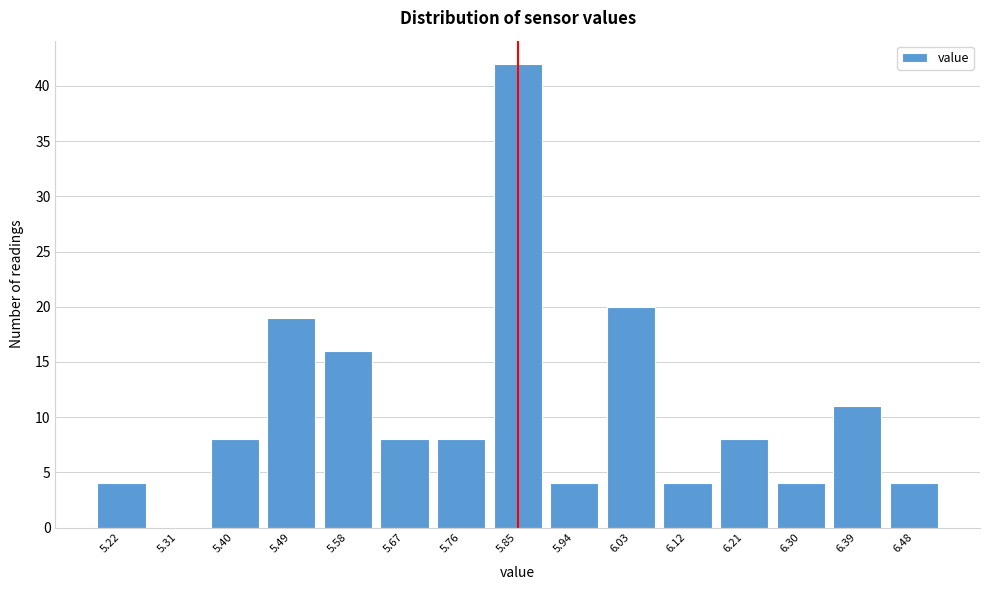

Reading left to right, what are all the values shown in this chart?

5.22=4	5.31=0	5.40=8	5.49=19	5.58=16	5.67=8	5.76=8	5.85=42	5.94=4	6.03=20	6.12=4	6.21=8	6.30=4	6.39=11	6.48=4